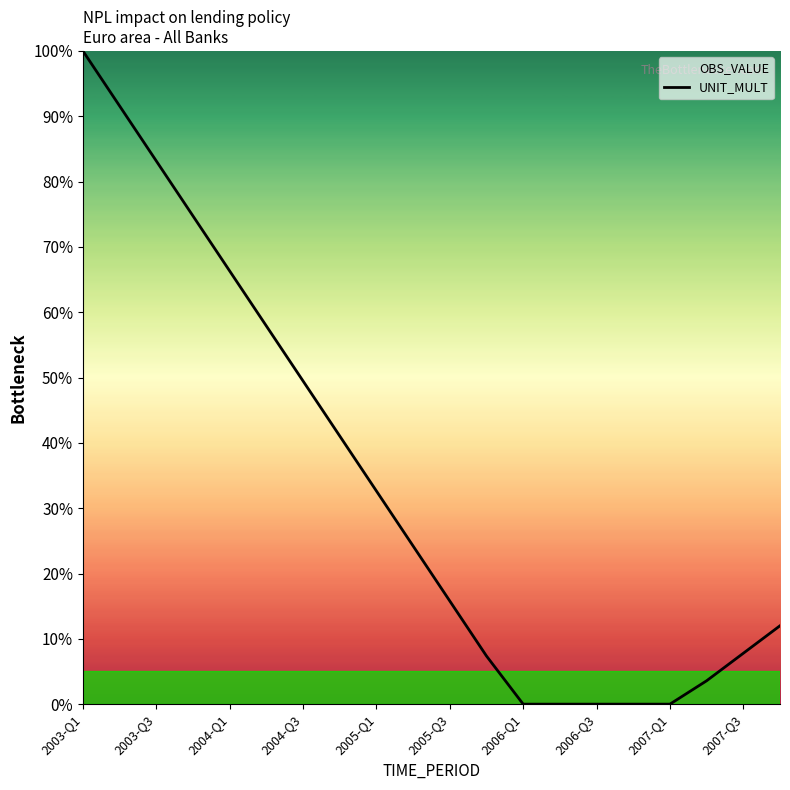

At which category does the chart reach its peak across all series?

2003-Q1